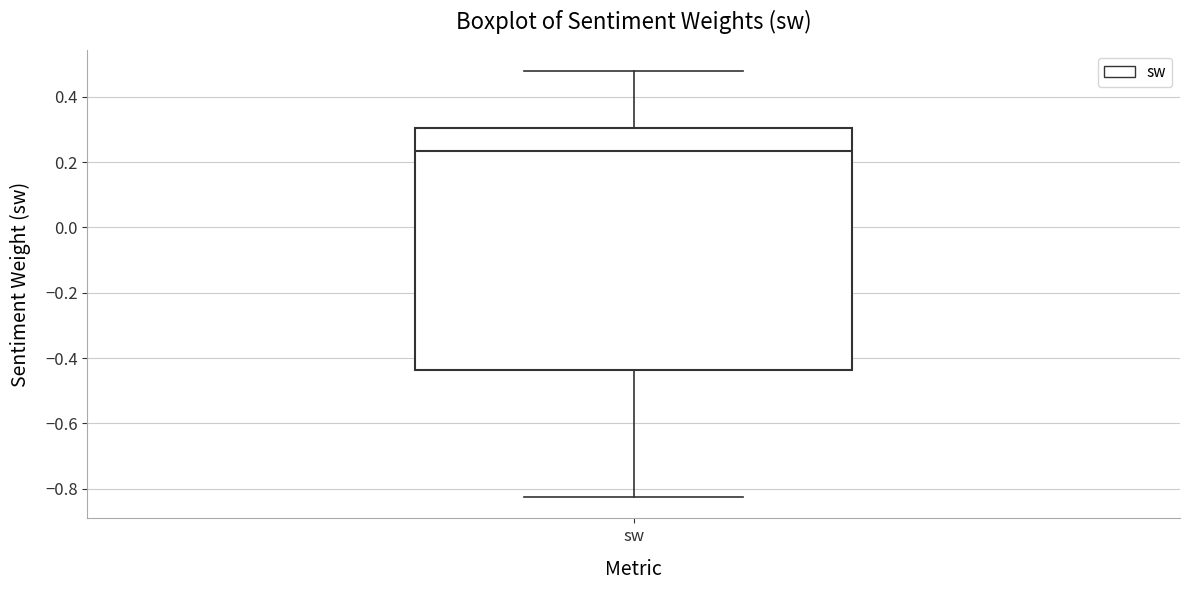

Transcribe this box plot: give where the median line is, the range the box spans, and where the two whiskers end, as read against the y-axis. The values are not printed on the chart, so give them approximately, as read against the axis.

median 0.24, box -0.44 to 0.30, whiskers -0.82 to 0.48